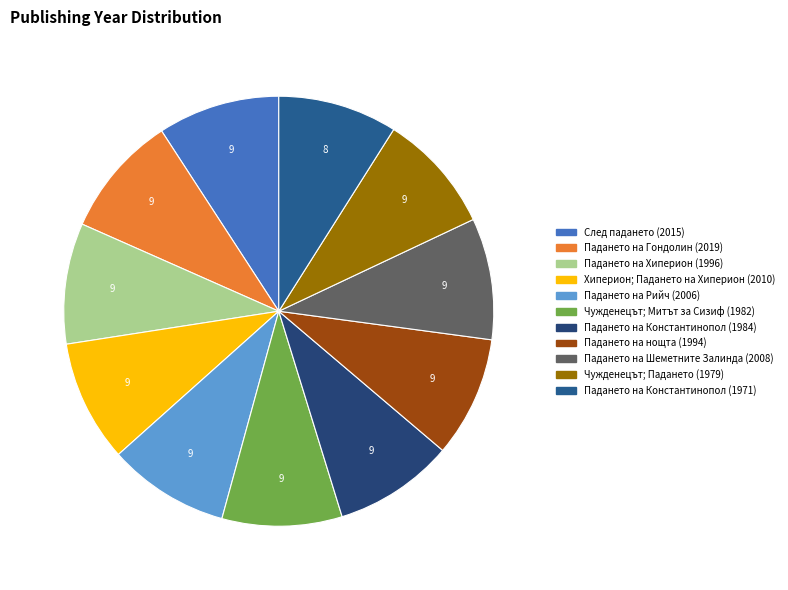

How many segments does this pie chart have?

11